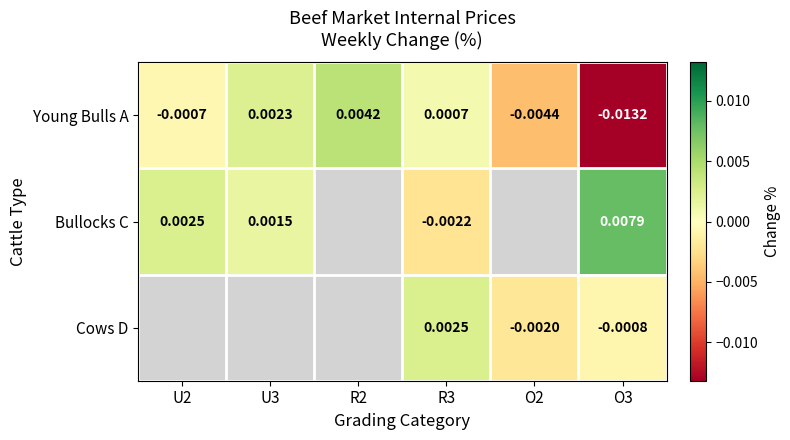

Which label corresponds to the largest value in the chart?

O3